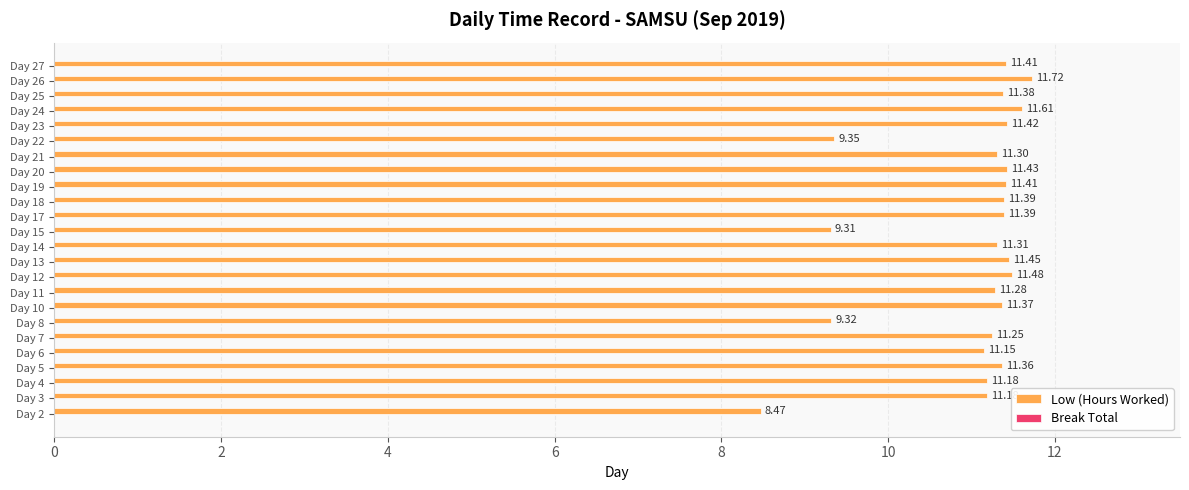

Does the chart contain any negative values?

No